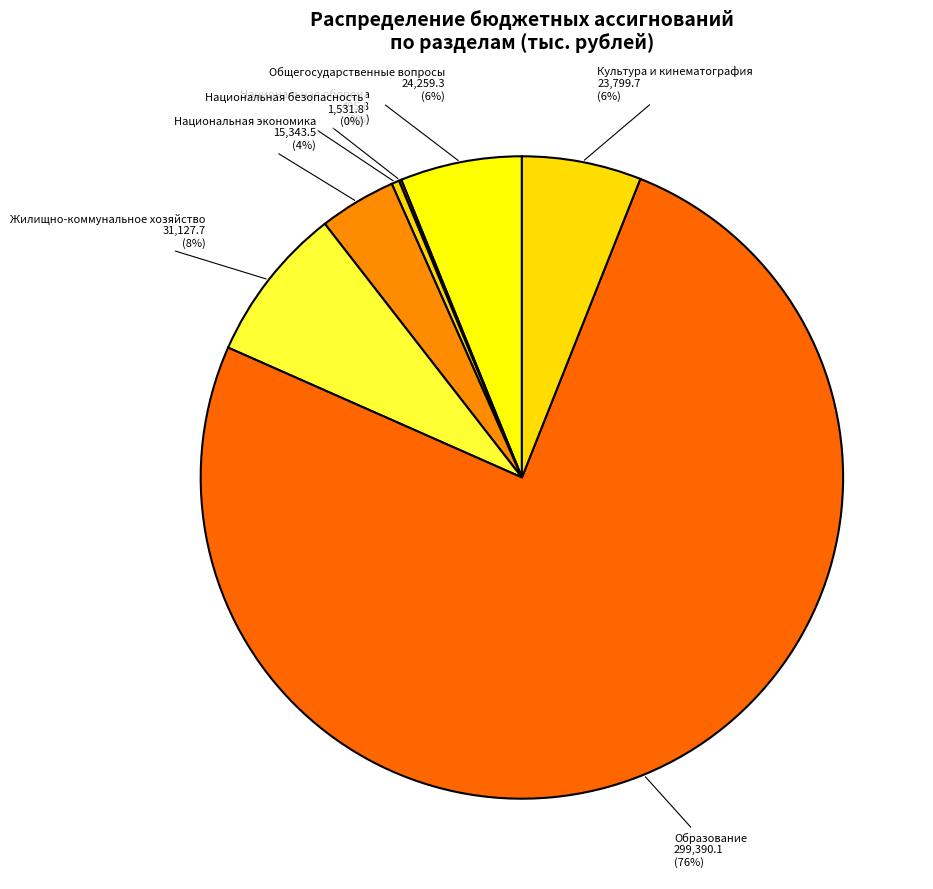

To the nearest percent, what is the combined percentage of Национальная экономика and Национальная безопасность?

4%